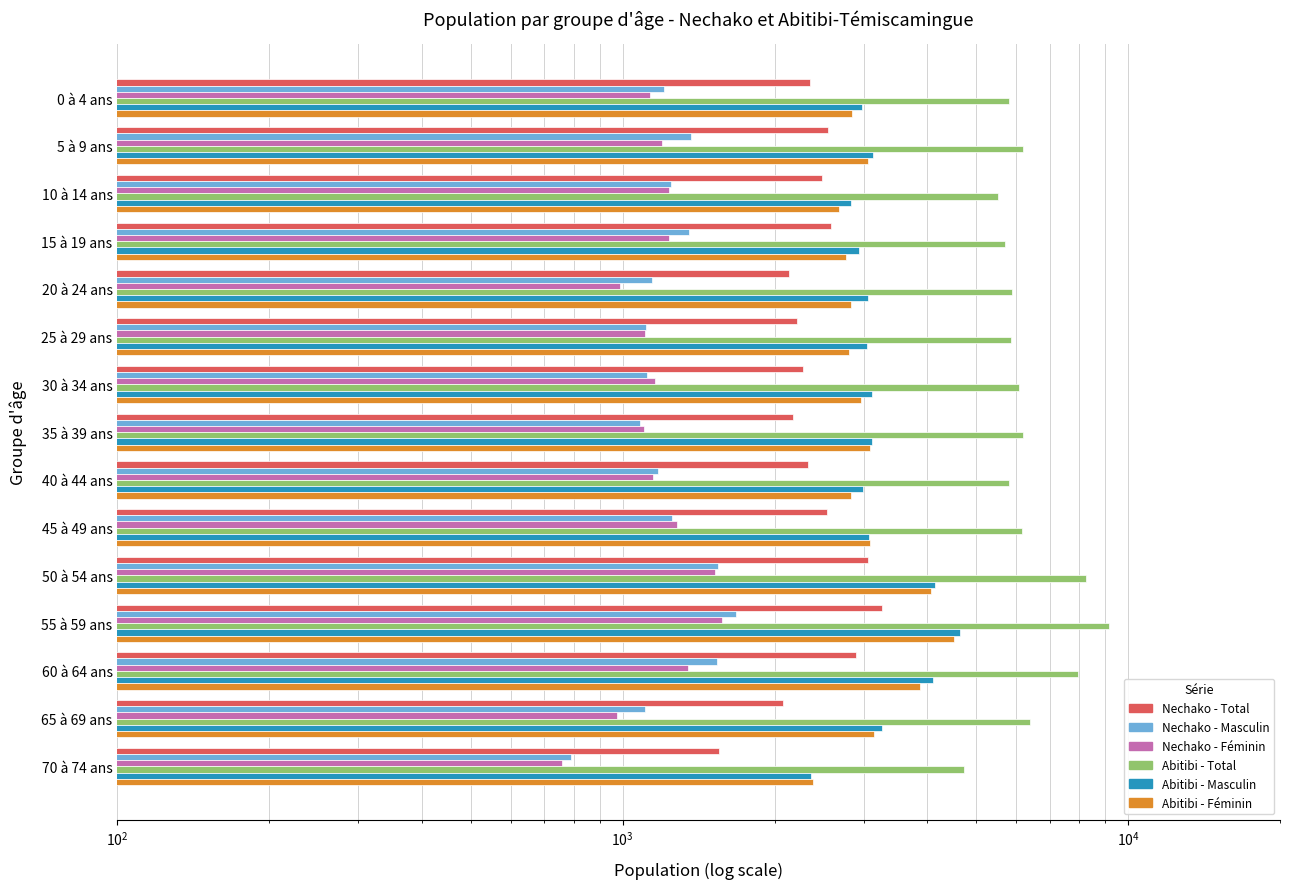

What is the highest value of the Nechako - Total series?

3255